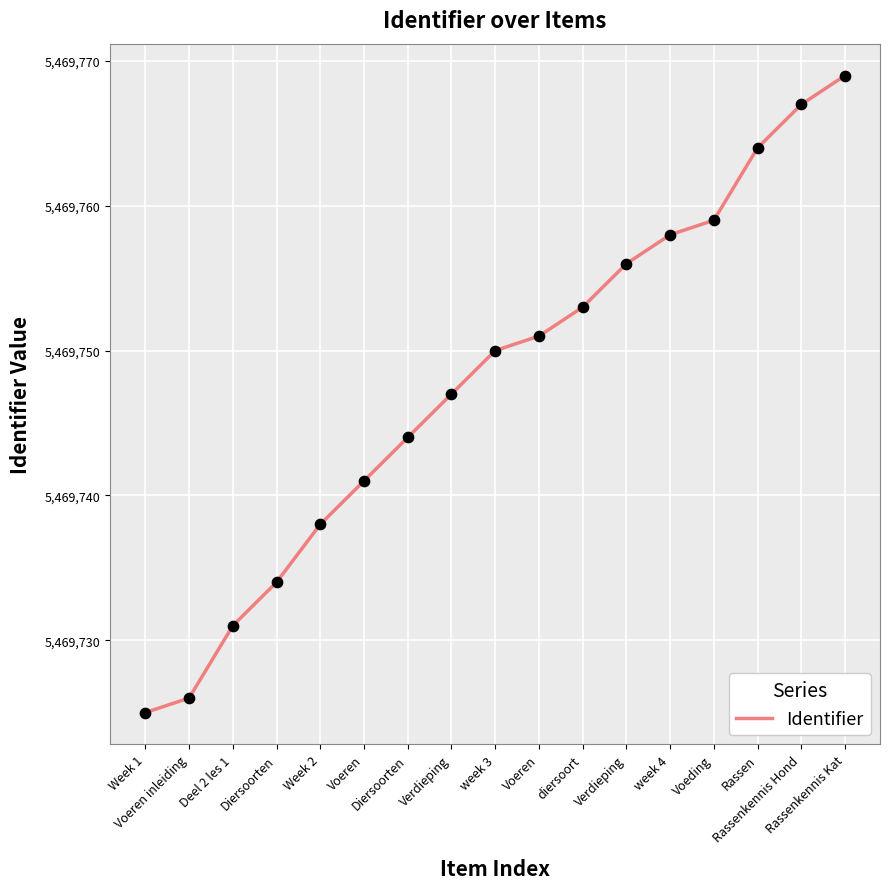

What is the change in value from week 3 to Voeren?

+1